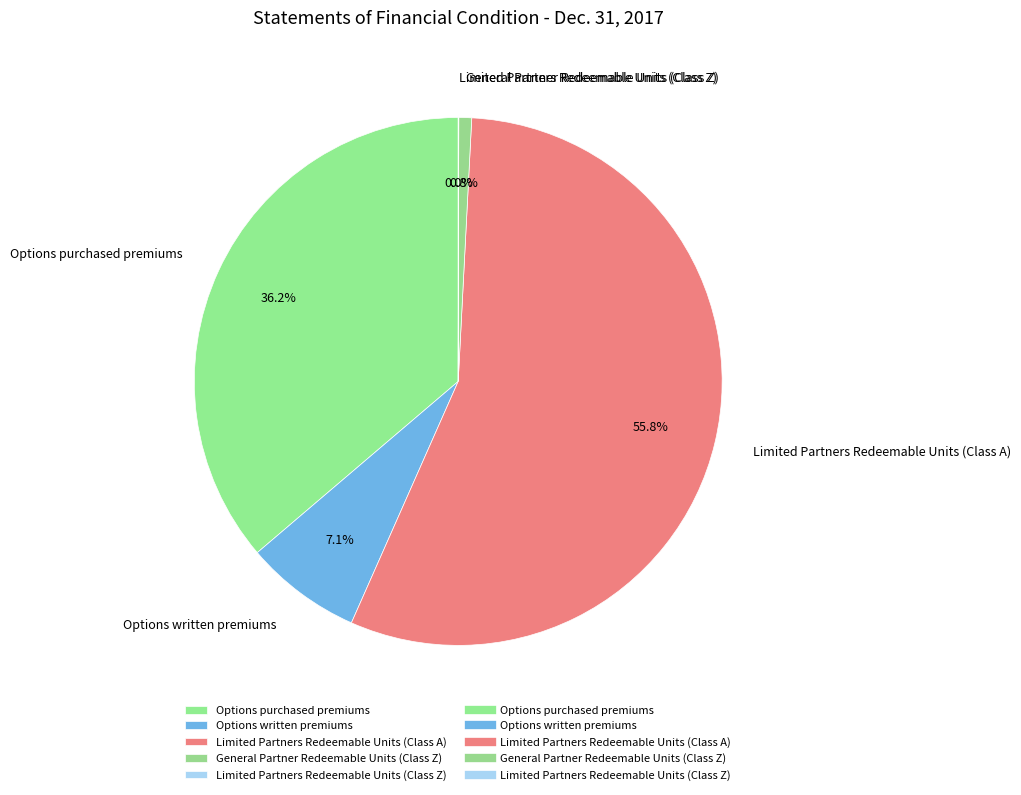

What percentage is NOT represented by General Partner Redeemable Units (Class Z)?

99.2%